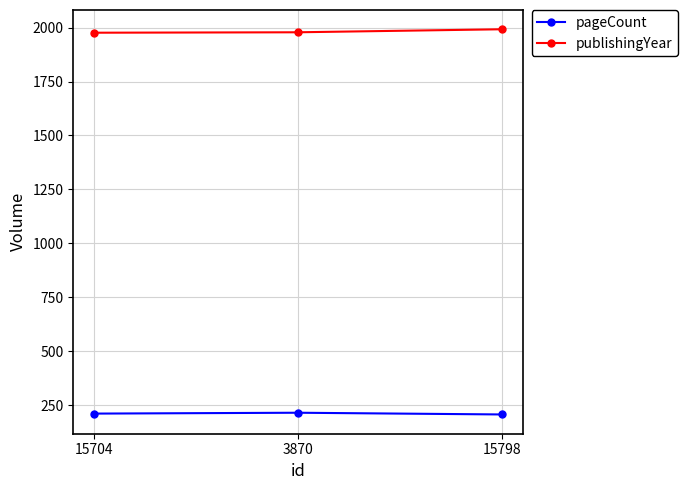

Rank the series by their maximum value, from lowest to highest.

pageCount, publishingYear